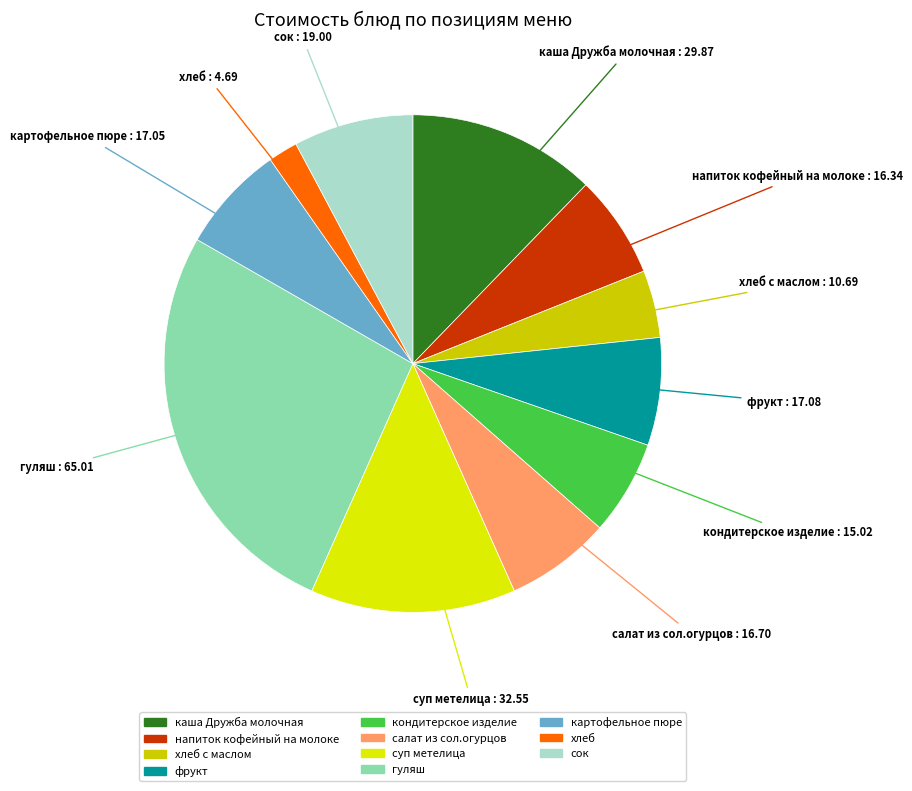

Rank the categories by value from highest to lowest.

гуляш, суп метелица, каша Дружба молочная, сок, фрукт, картофельное пюре, салат из сол.огурцов, напиток кофейный на молоке, кондитерское изделие, хлеб с маслом, хлеб